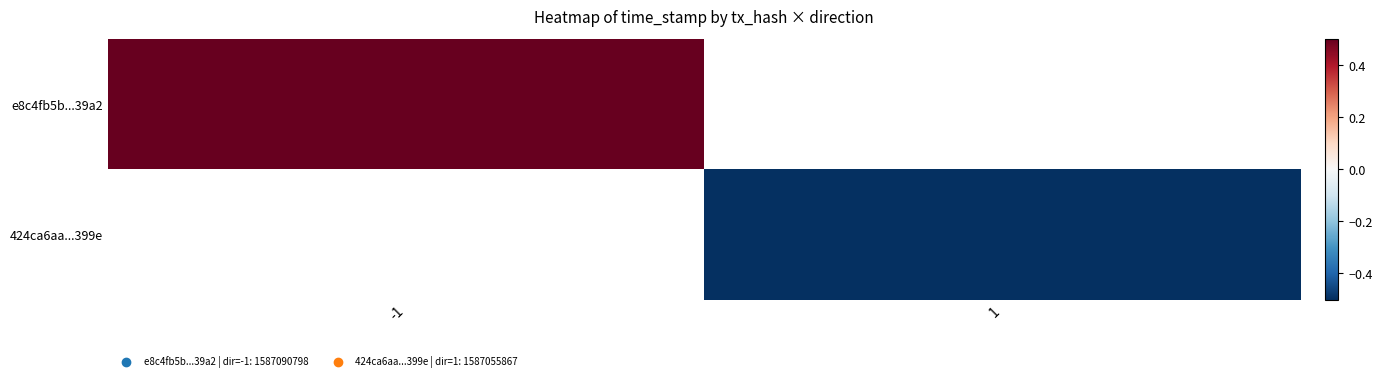

List the series in order of their overall mean, highest first.

e8c4fb5b...39a2, 424ca6aa...399e